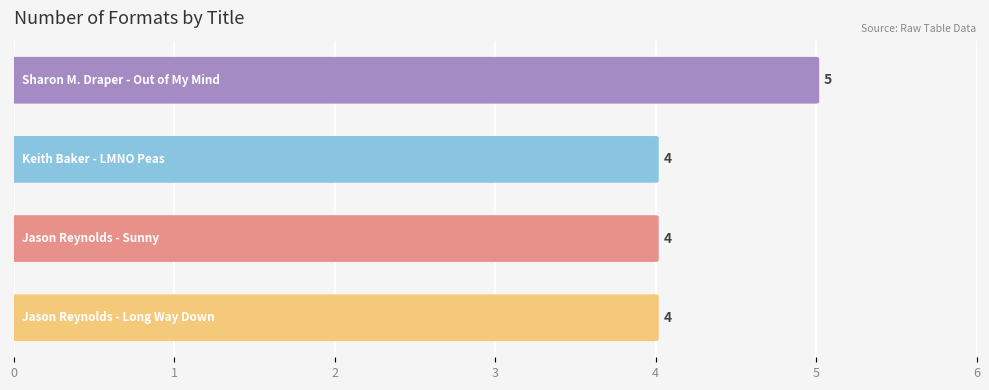

What is the minimum value shown in the chart?

4